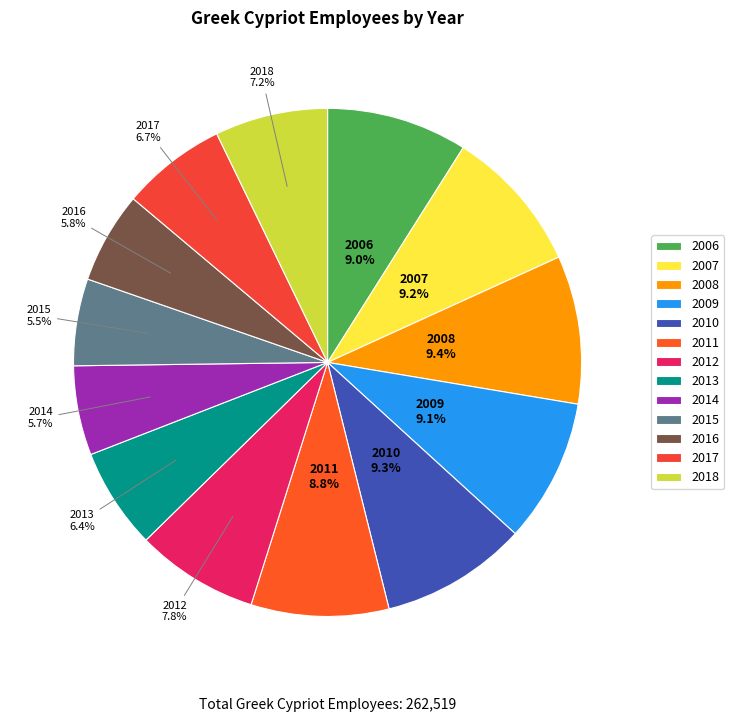

Which has a higher value, 2014 or 2007?

2007